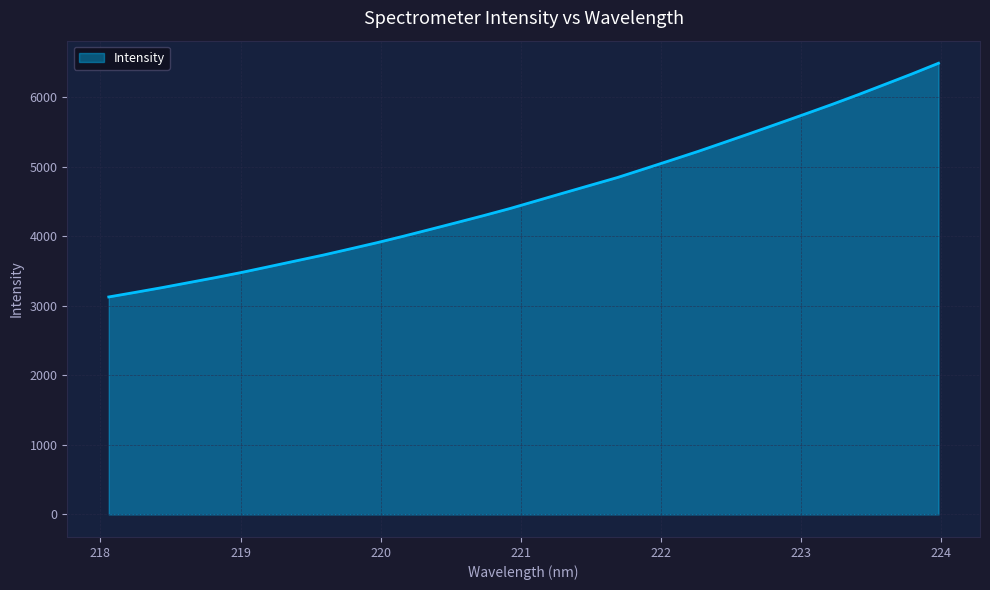

How many values exceed 4515?

16